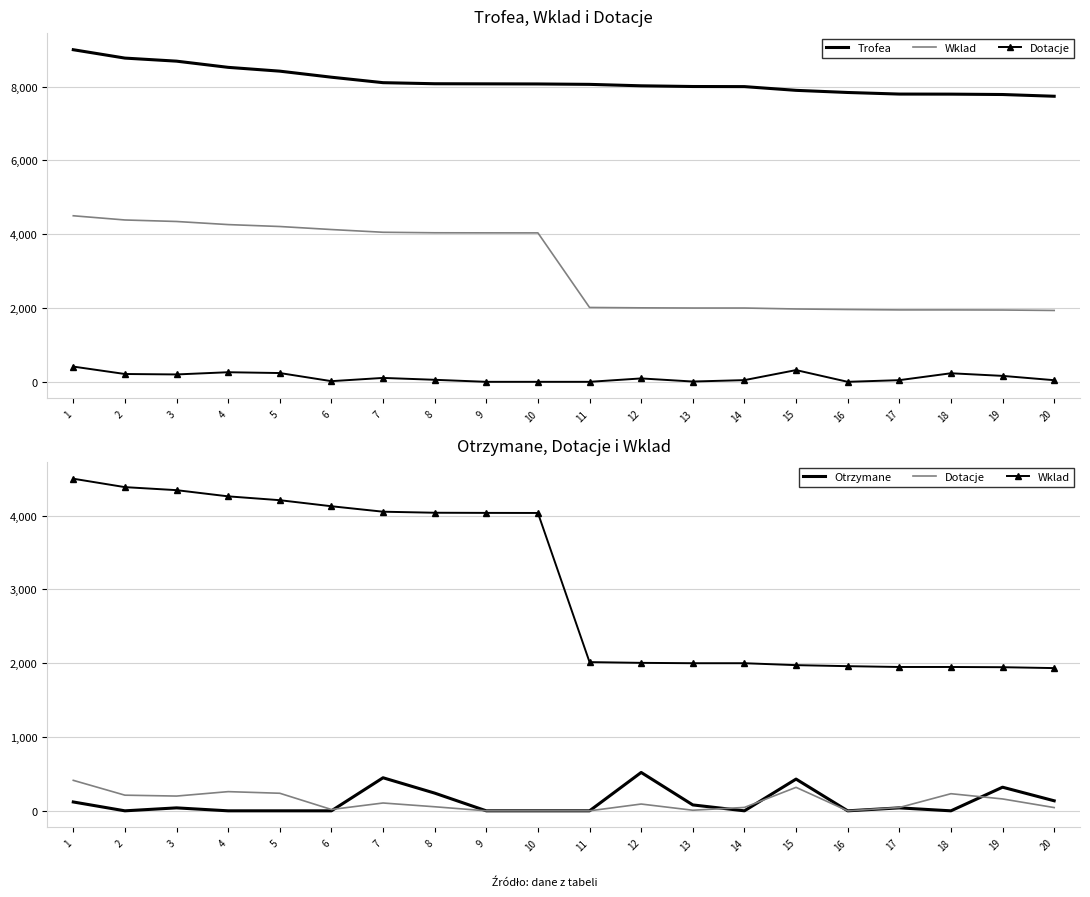

Reading left to right, transcribe all the data shown in this chart.

Trofea: 1=9000	2=8773	3=8690	4=8522	5=8419	6=8255	7=8107	8=8078	9=8075	10=8072	11=8061	12=8022	13=8003	14=8000	15=7899	16=7841	17=7798	18=7796	19=7786	20=7739
Wklad: 1=4500	2=4386	3=4345	4=4261	5=4209	6=4127	7=4053	8=4039	9=4037	10=4036	11=2015	12=2005	13=2000	14=2000	15=1974	16=1960	17=1949	18=1949	19=1946	20=1934
Dotacje: 1=413	2=212	3=200	4=260	5=238	6=18	7=106	8=55	9=0	10=0	11=0	12=92	13=8	14=46	15=318	16=0	17=45	18=232	19=161	20=44
Otrzymane: 1=120	2=0	3=40	4=0	5=0	6=0	7=448	8=240	9=0	10=0	11=0	12=520	13=80	14=0	15=430	16=0	17=40	18=0	19=320	20=136